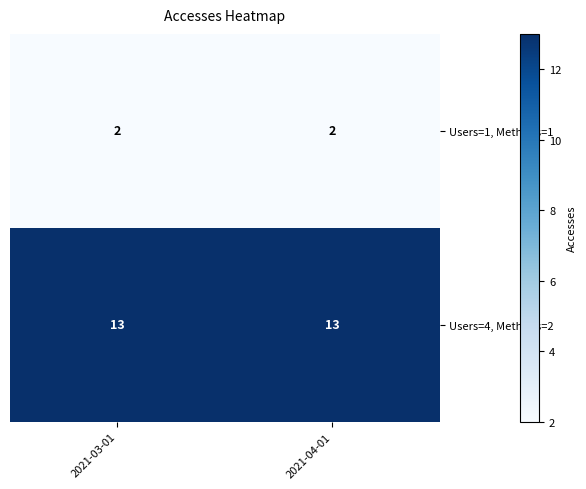

What is the difference between the highest and lowest values at 2021-03-01?

11